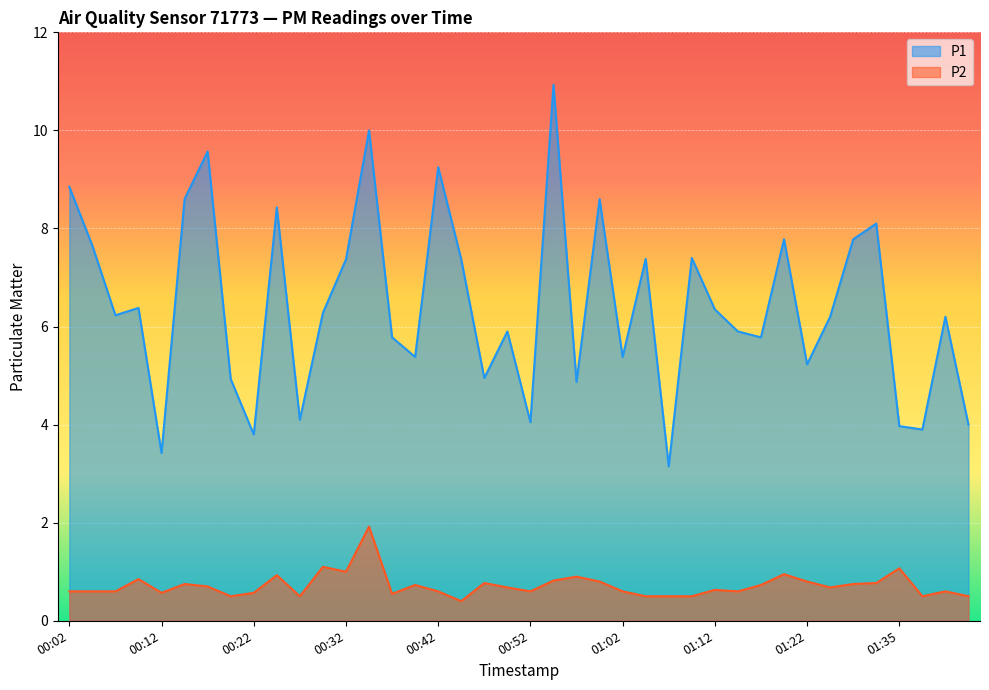

What is the total value across all series at 00:14?

9.3